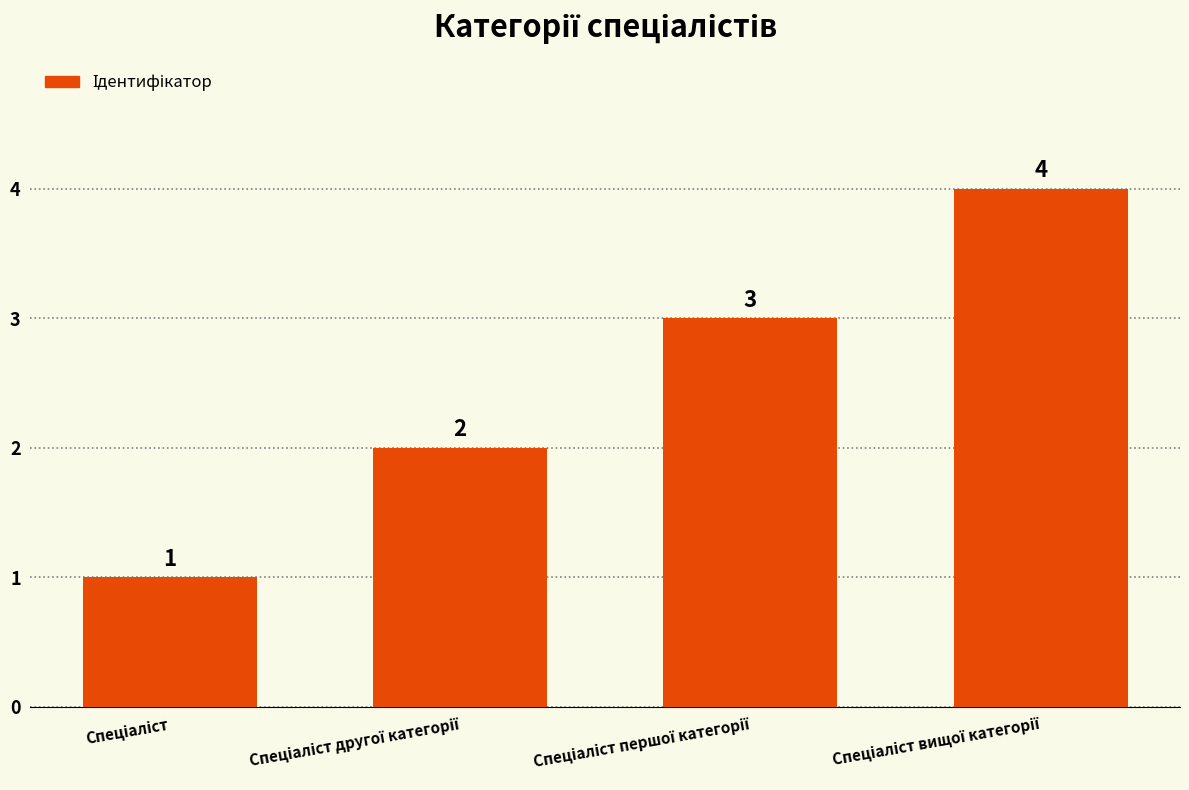

What is the value of the 2nd bar from the left?

2